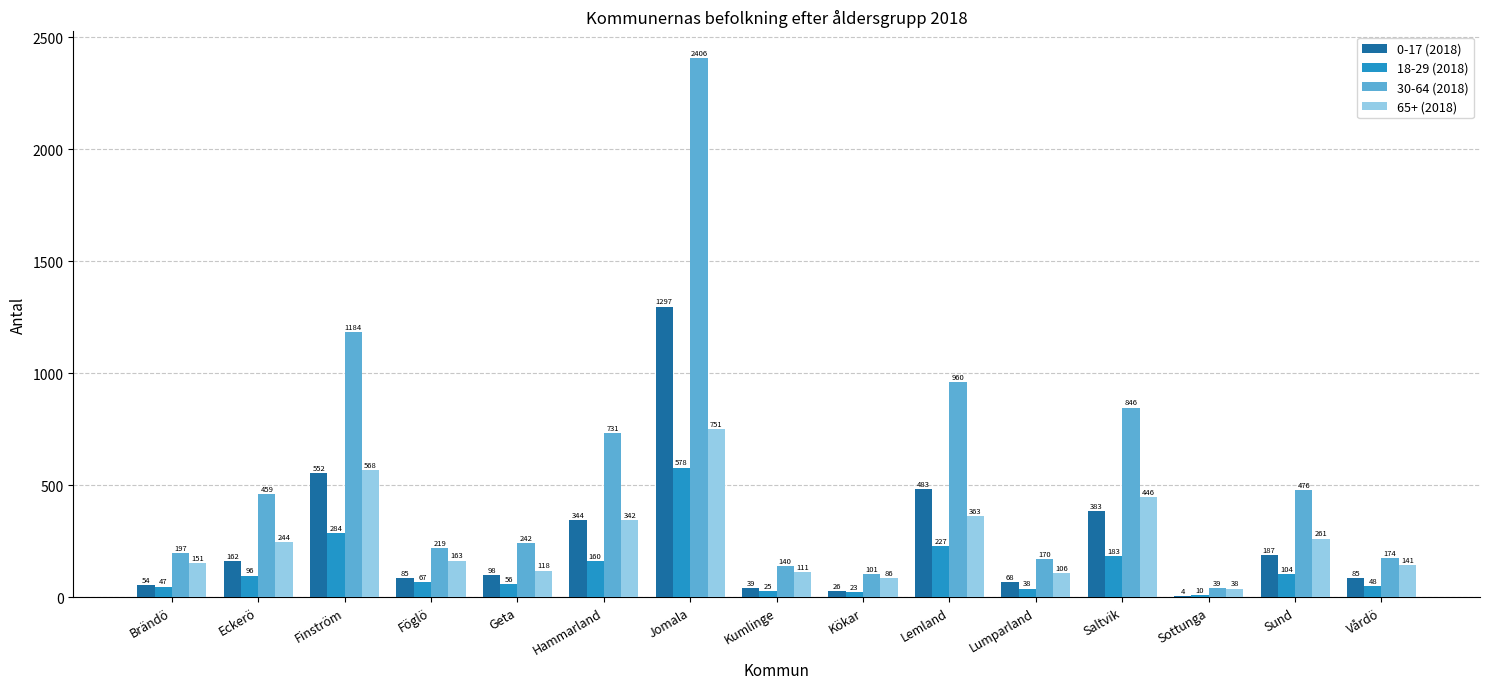

Reading left to right, extract all data points from this chart.

0-17 (2018): 54	162	552	85	98	344	1297	39	26	483	68	383	4	187	85
18-29 (2018): 47	96	284	67	56	160	578	25	23	227	38	183	10	104	48
30-64 (2018): 197	459	1184	219	242	731	2406	140	101	960	170	846	39	476	174
65+ (2018): 151	244	568	163	118	342	751	111	86	363	106	446	38	261	141